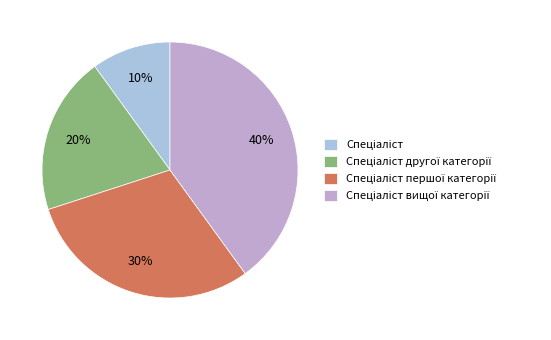

To the nearest percent, what is the average slice percentage?

25%